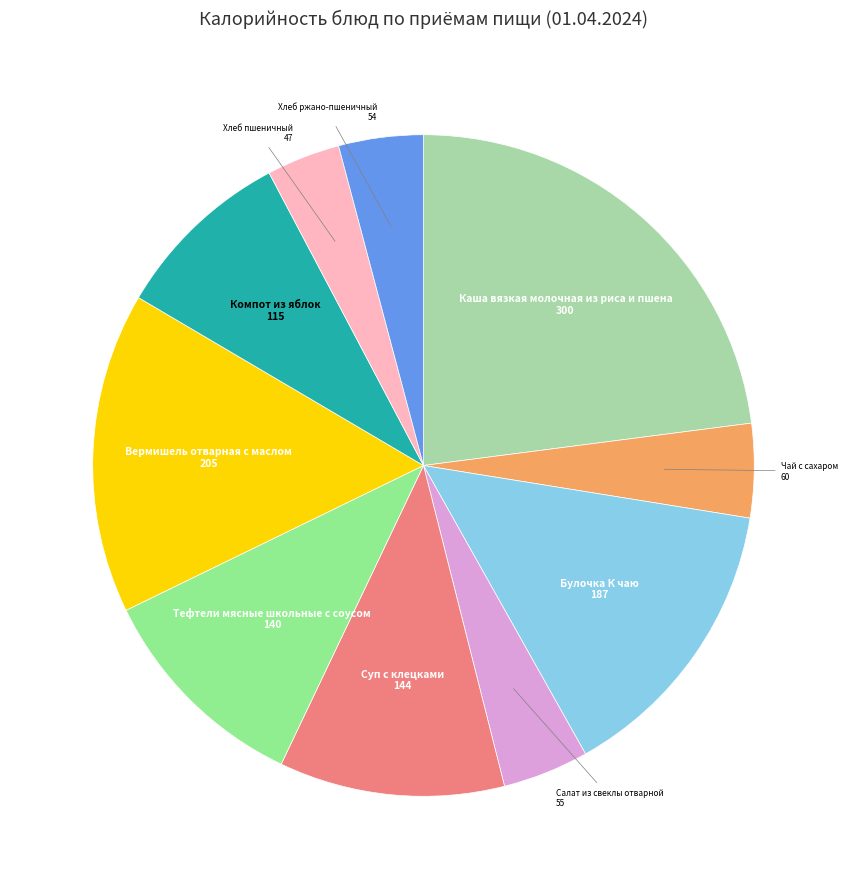

What is the smallest slice in the pie chart?

Хлеб пшеничный